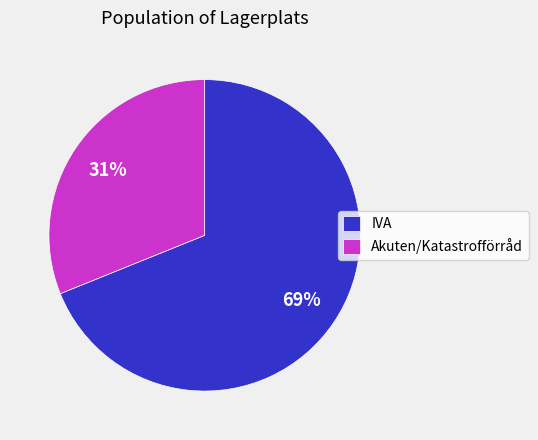

Is there a majority slice in this chart?

Yes